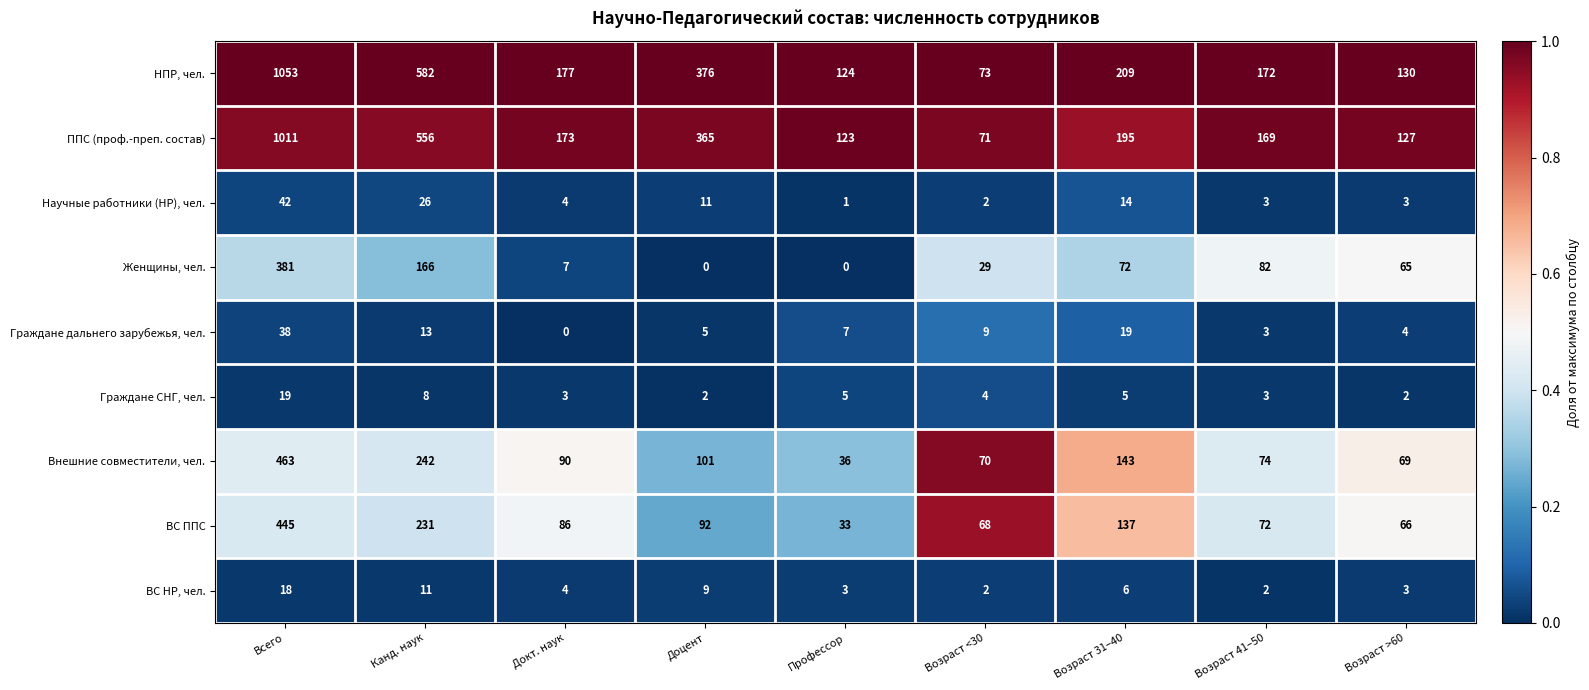

How many categories are shown in the chart?

9